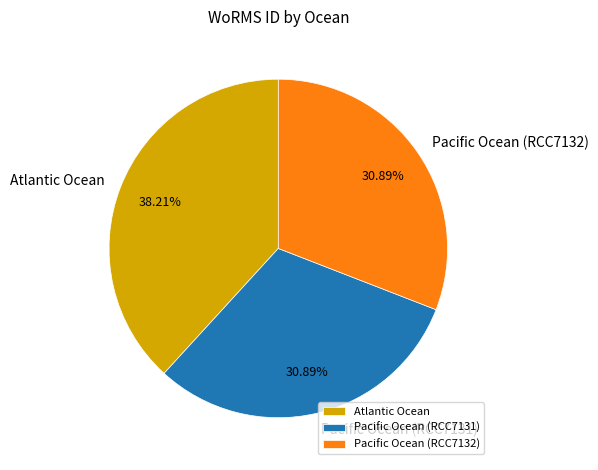

Is it true that Pacific Ocean (RCC7131) is 20% of the pie?

False